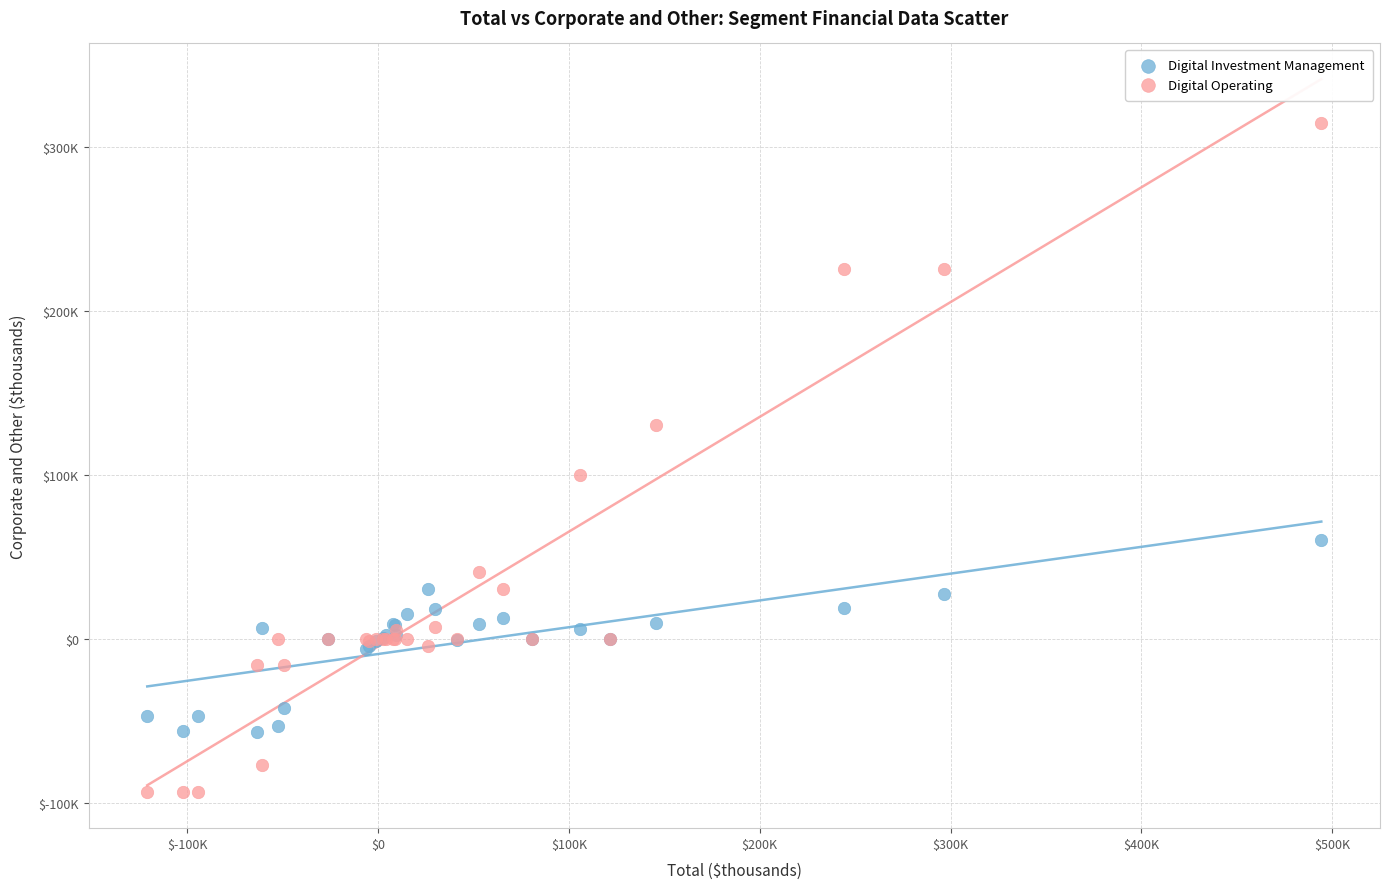

What are all the series names shown in the legend?

Digital Investment Management, Digital Operating